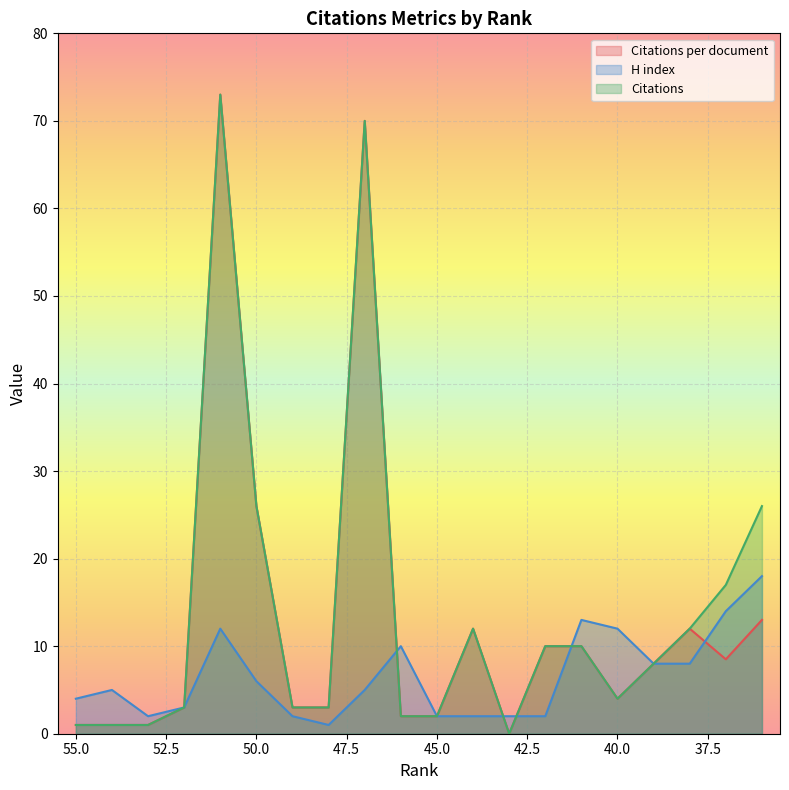

What is the difference between the second highest and second lowest values in the Citations per document series?

69.0